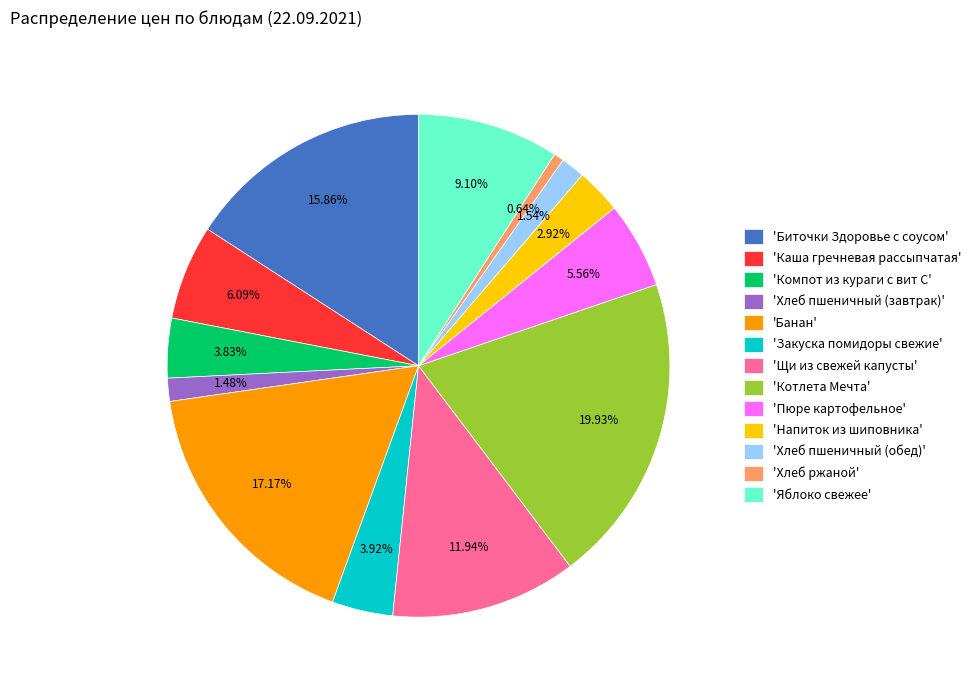

Which has a higher value, 'Хлеб ржаной' or 'Пюре картофельное'?

'Пюре картофельное'